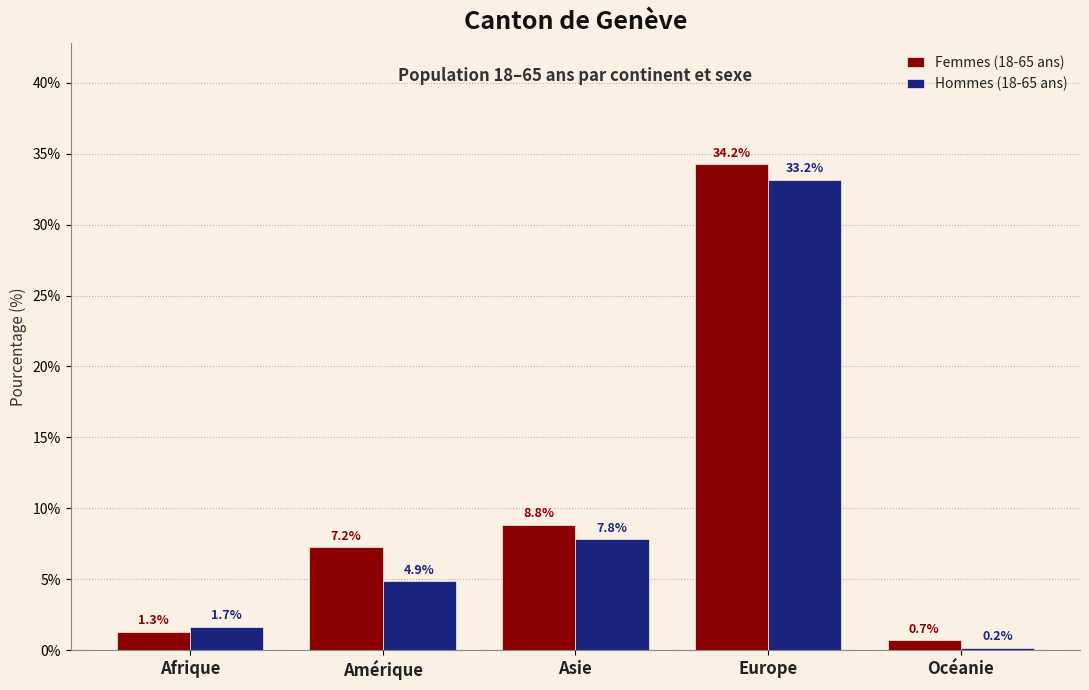

Reading right to left, extract all data points from this chart.

Femmes (18-65 ans): Océanie=0.7	Europe=34.2	Asie=8.8	Amérique=7.2	Afrique=1.3
Hommes (18-65 ans): Océanie=0.2	Europe=33.2	Asie=7.8	Amérique=4.9	Afrique=1.7